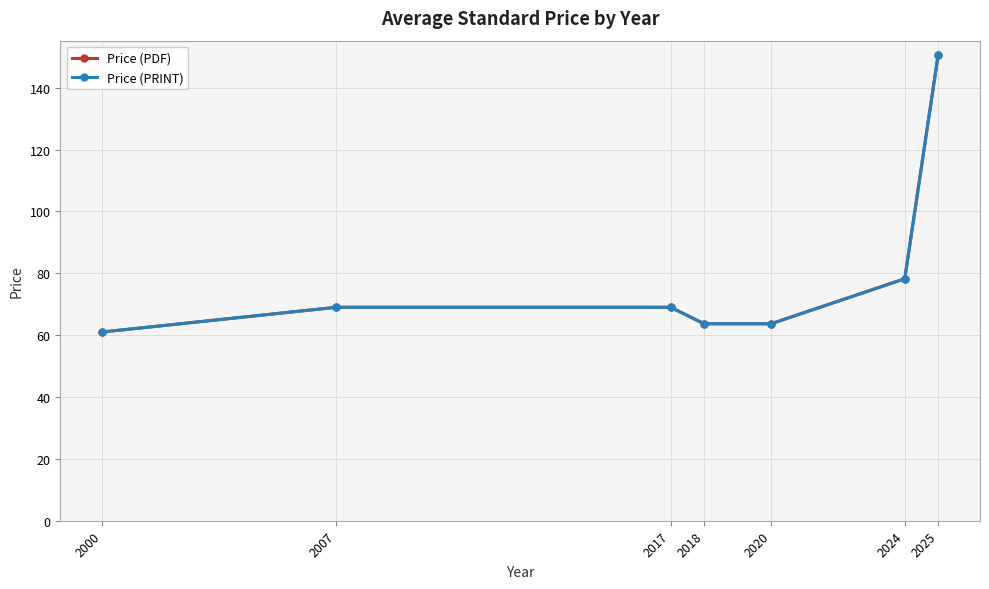

Which has a higher value, 2024 or 2020?

2024